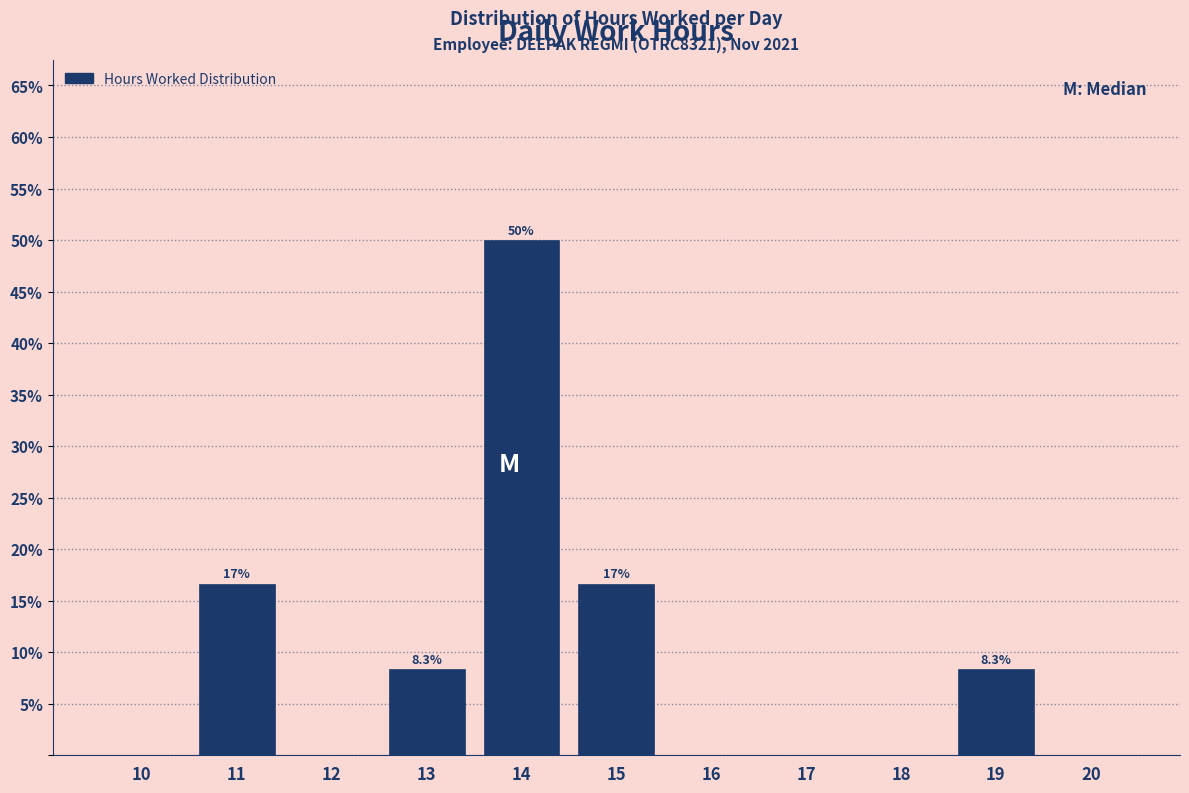

Reading left to right, list all the values displayed in this chart.

10=0.0	11=16.7	12=0.0	13=8.3	14=50.0	15=16.7	16=0.0	17=0.0	18=0.0	19=8.3	20=0.0